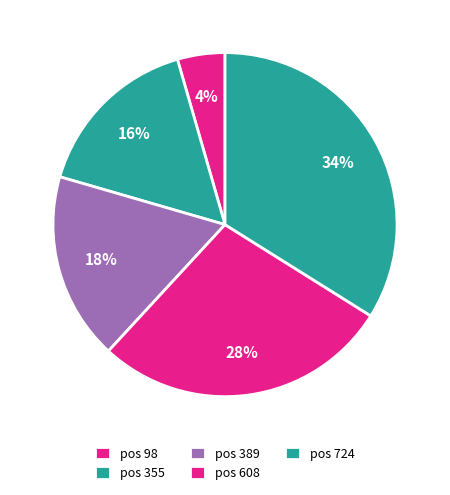

How many segments does this pie chart have?

5